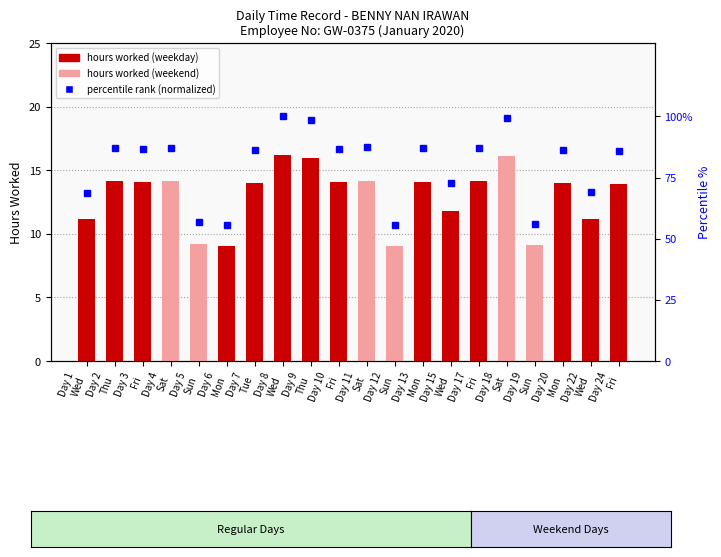

Which has a higher value, Day 13
Mon or Day 15
Wed?

Day 13
Mon